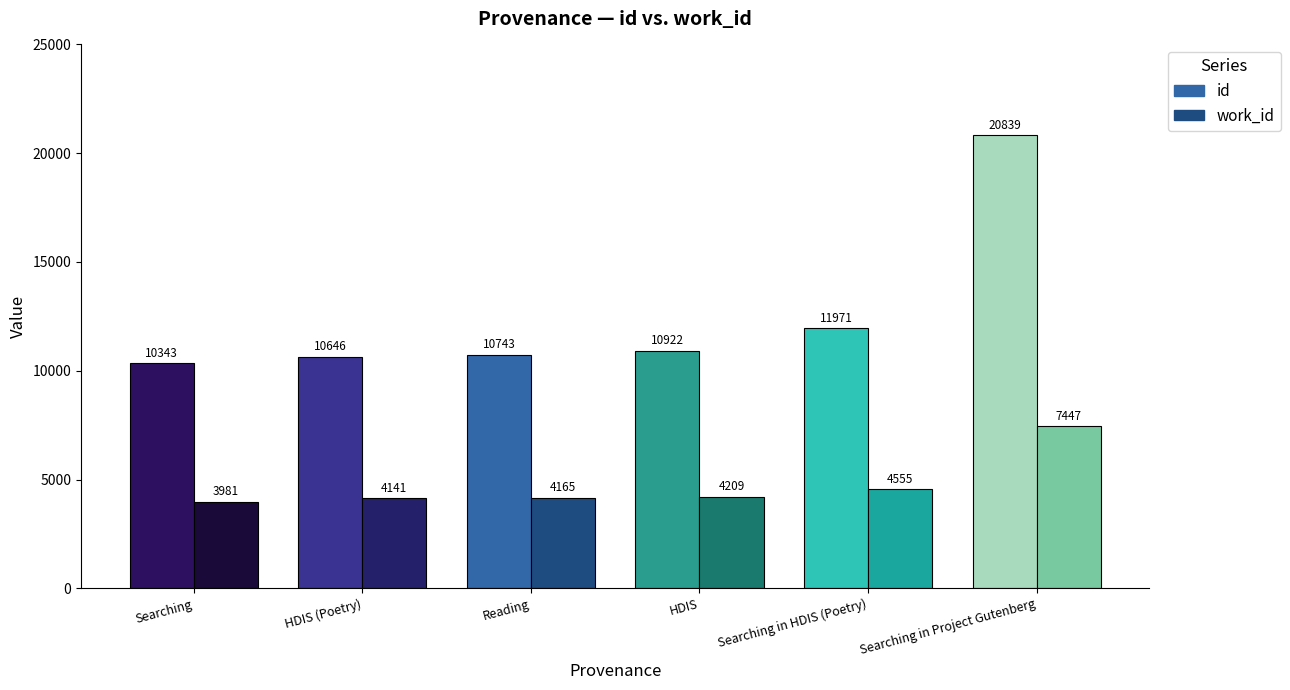

Rank the series at HDIS (Poetry) from lowest to highest value.

work_id, id